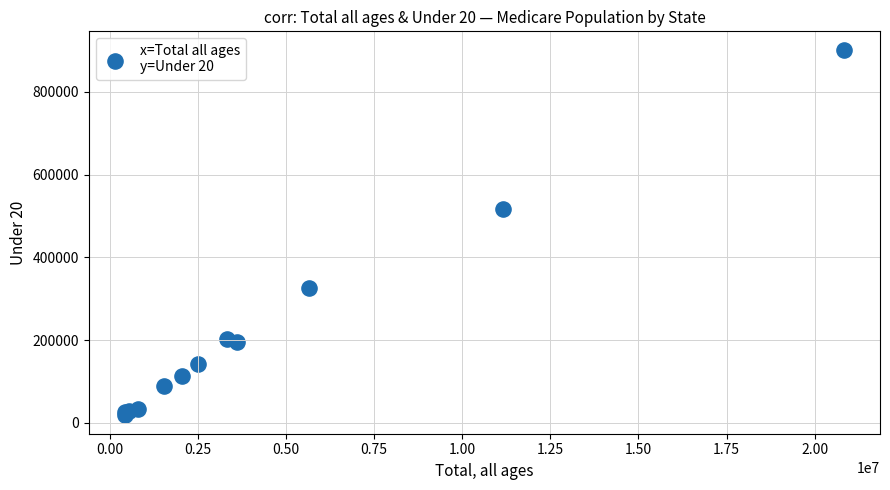

What Y value in the scatter plot is closest to 459875?

516188